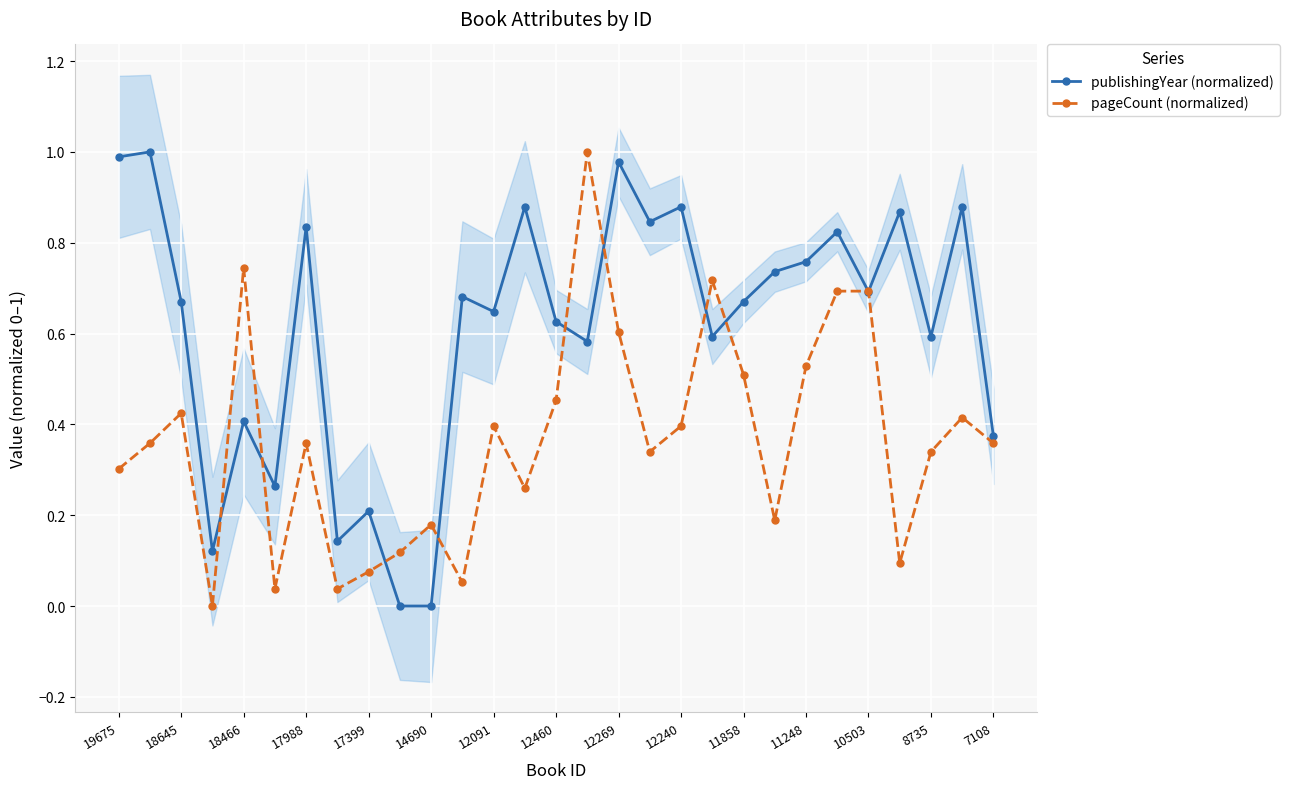

In pageCount (normalized), how many points are lower than both neighbors (excluding endpoints)?

8